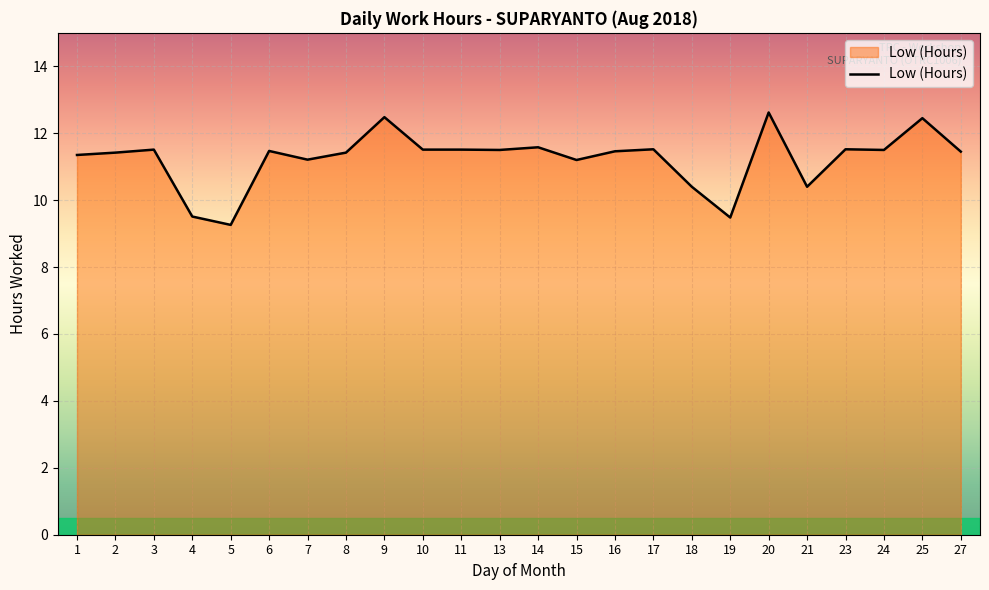

What is the sum of all values?

269.7